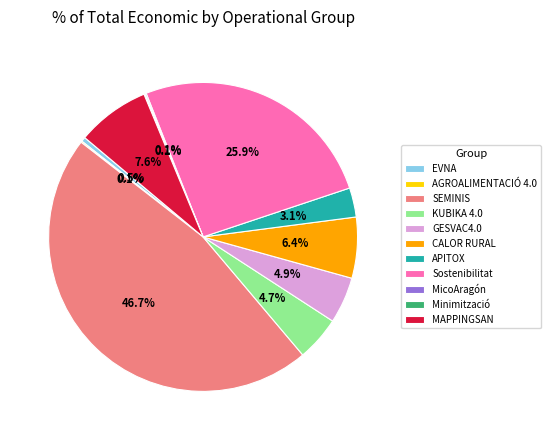

Approximately how many times larger is the value at MAPPINGSAN compared to Sostenibilitat?

0.3